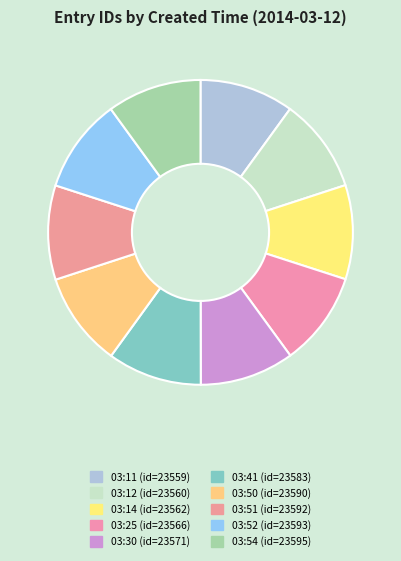

True or false: 03:11 accounts for 10% of the total.

True